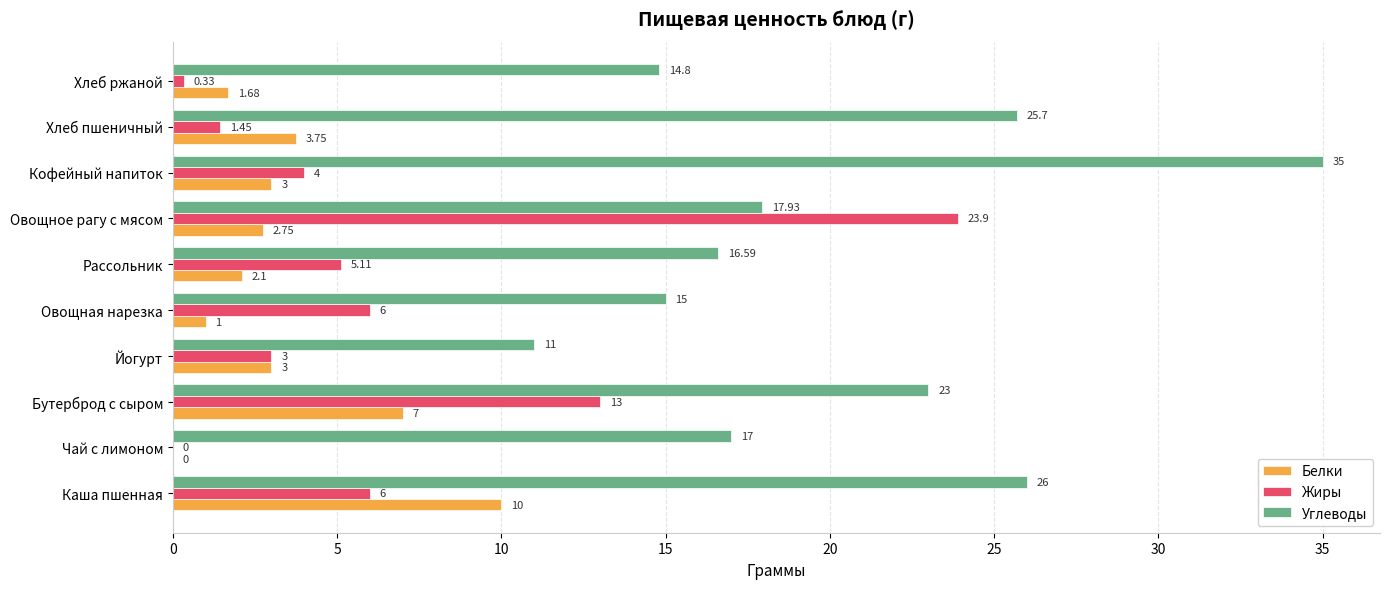

At which category does the chart reach its peak across all series?

Кофейный напиток